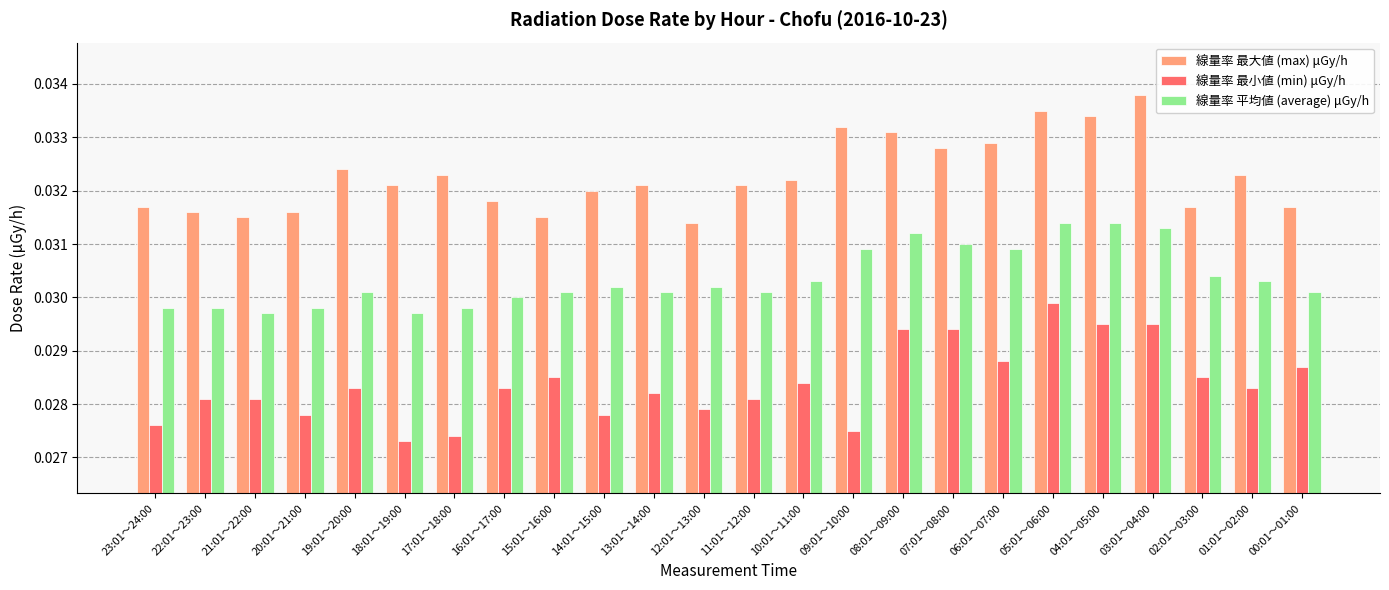

Count the 線量率 最大値 (max) μGy/h values in the range 0 to 1.

24